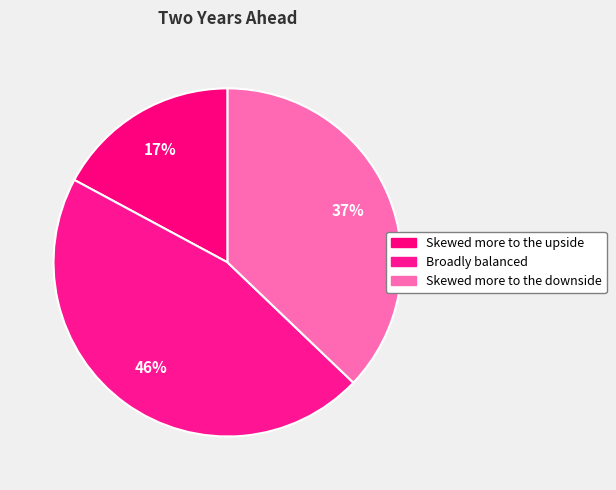

Count the number of slices in the pie.

3